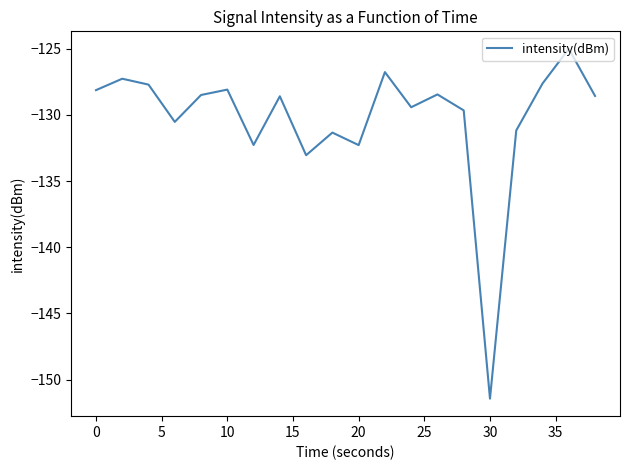

What is the average value?

-130.3